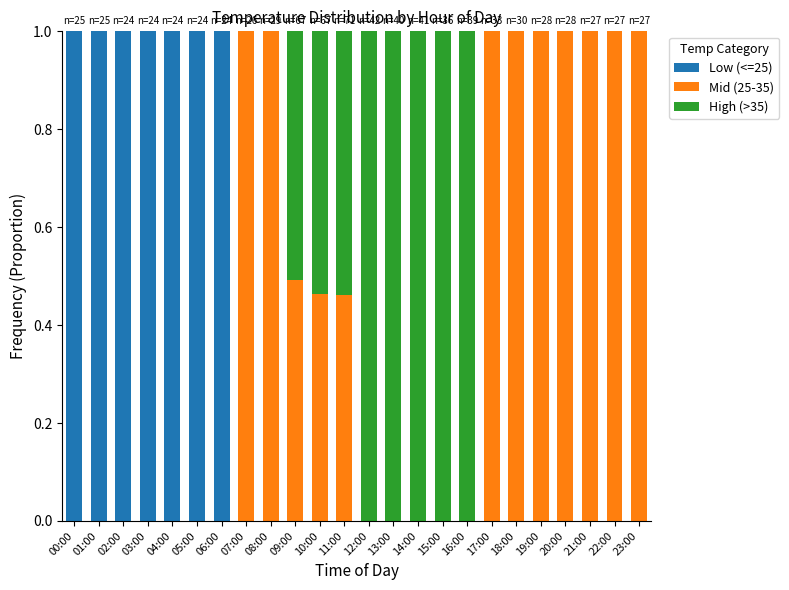

What is the highest value of the Low (<=25) series?

1.0